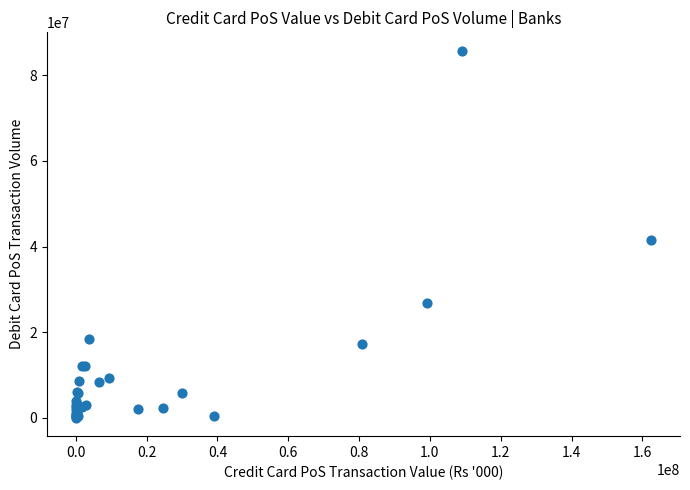

What Y value in the scatter plot is closest to 42887167?

41634530.4